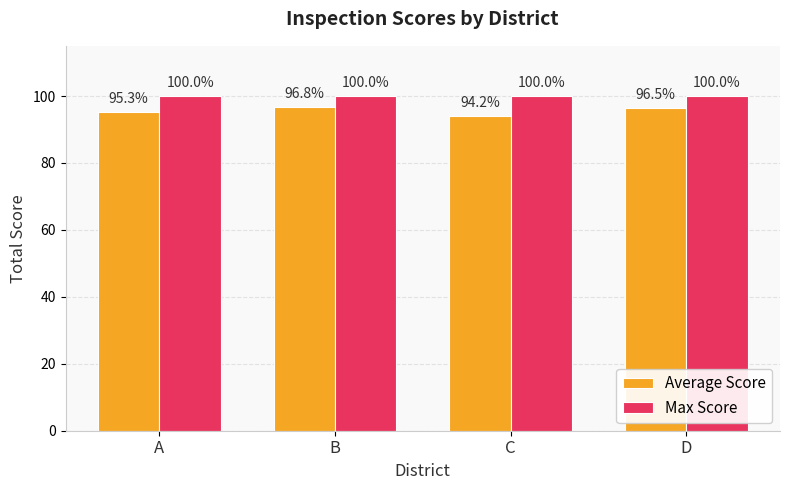

What is the value of the Max Score bar at the 2nd from the left?

100.0